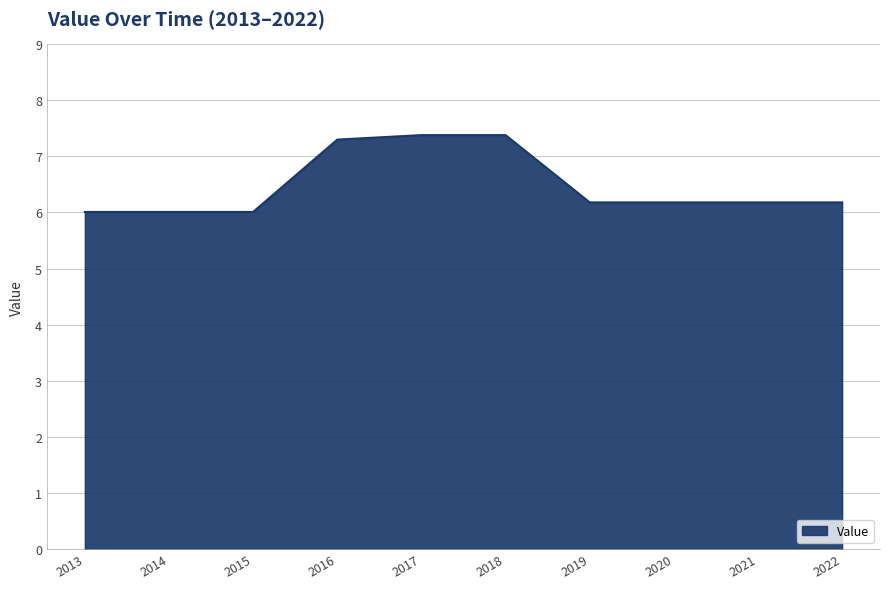

What is the difference between the values at 2018 and 2014?

1.4